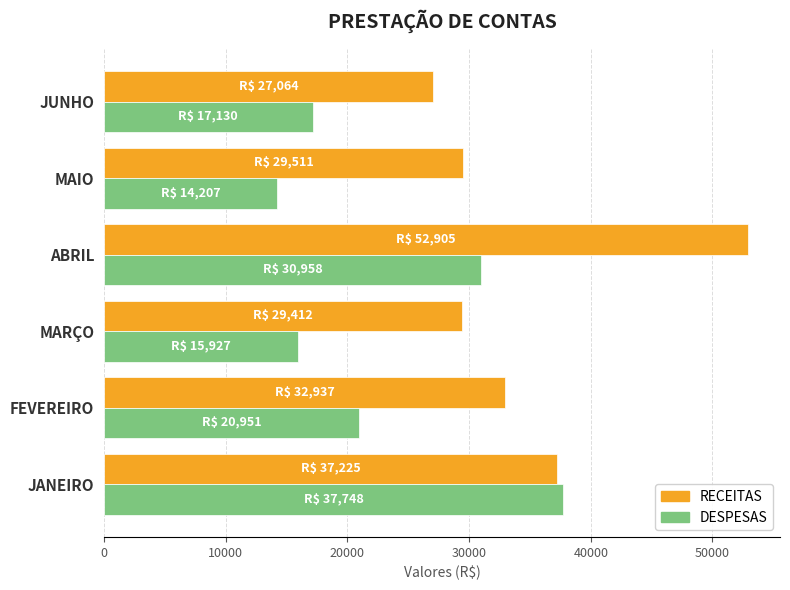

What is the minimum value shown in the chart?

14207.4